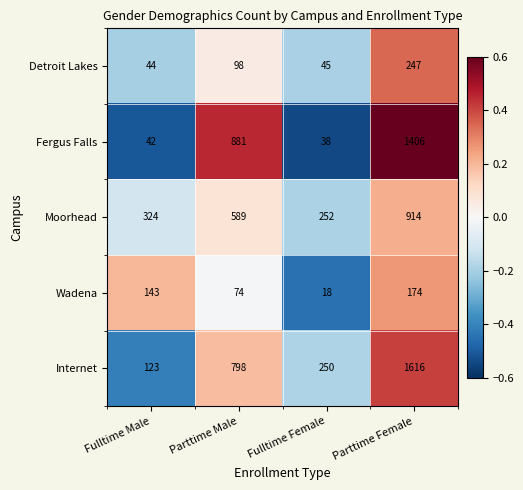

Which category has the highest value across all series?

Parttime Female